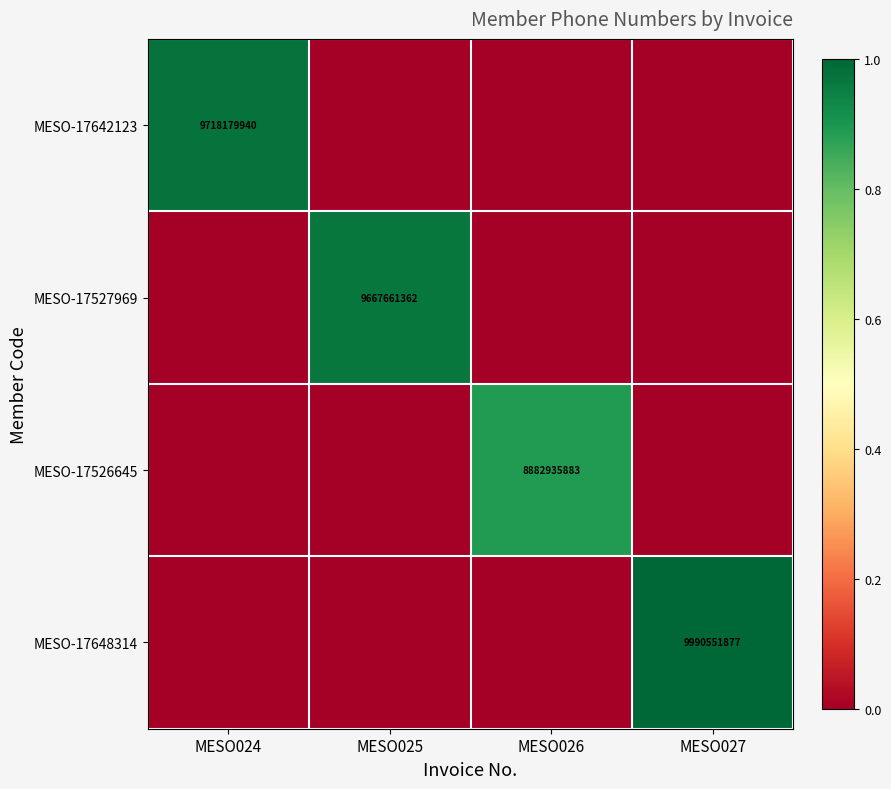

How many data points does each series have?

4